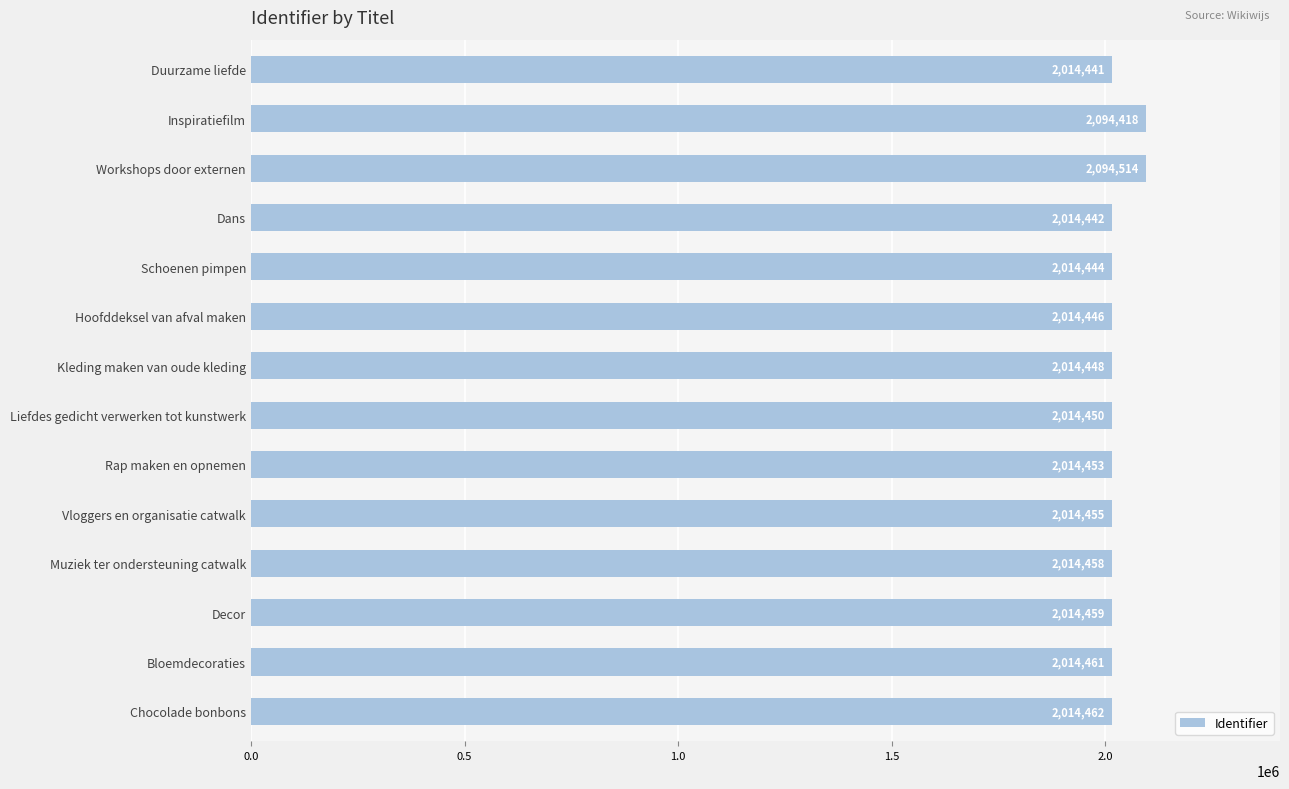

What is the change in value from Muziek ter ondersteuning catwalk to Decor?

+1